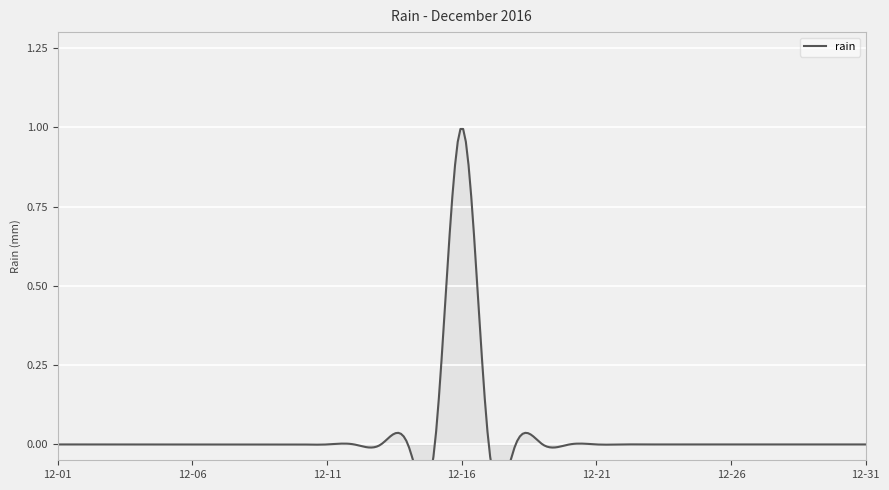

Where is the data nearest to the value 0?

2016-12-01